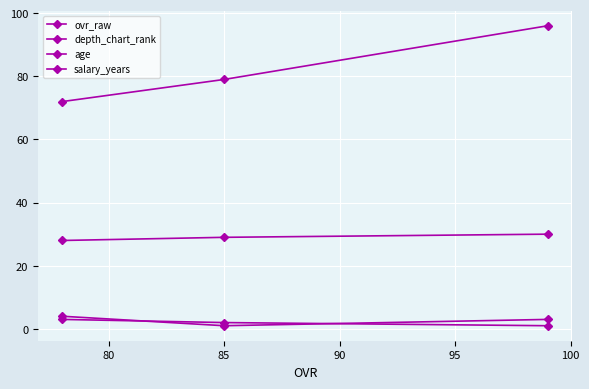

At how many categories does at least one series exceed 4?

3